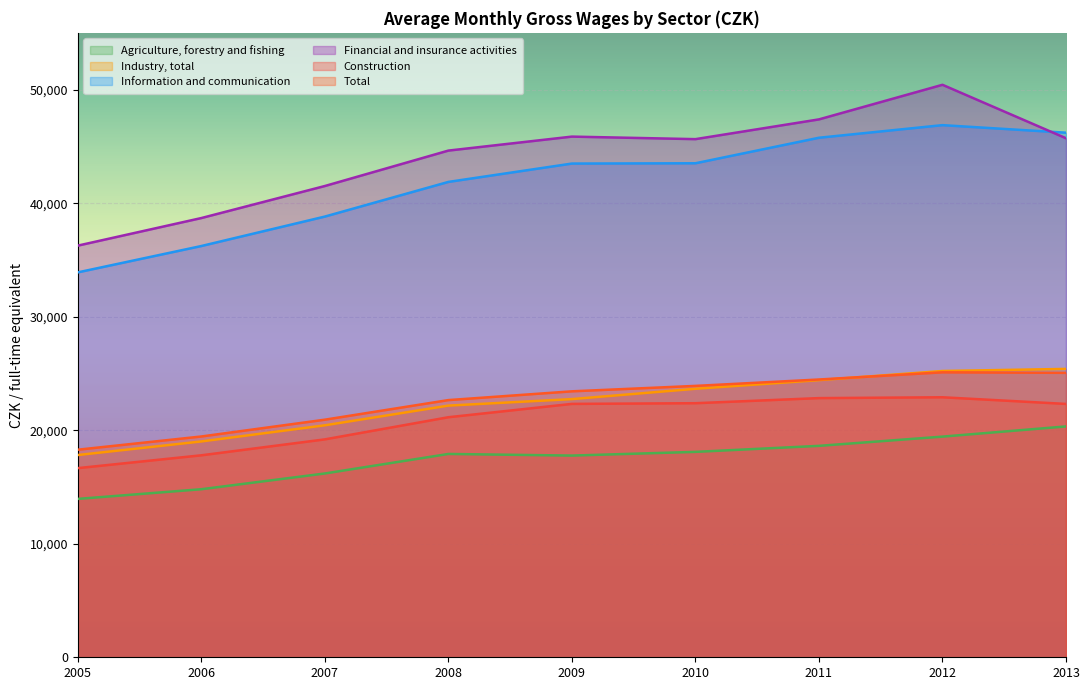

What is the value of the Financial and insurance activities point at the 3rd from the left?

41509